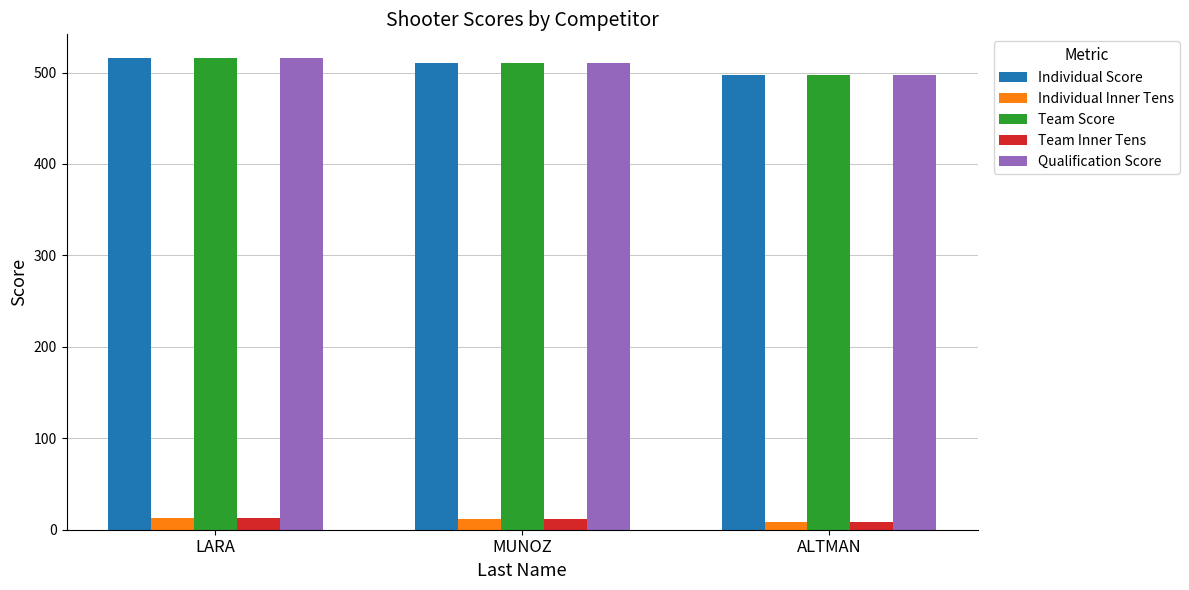

What is the spread (max minus min) of values at MUNOZ?

498